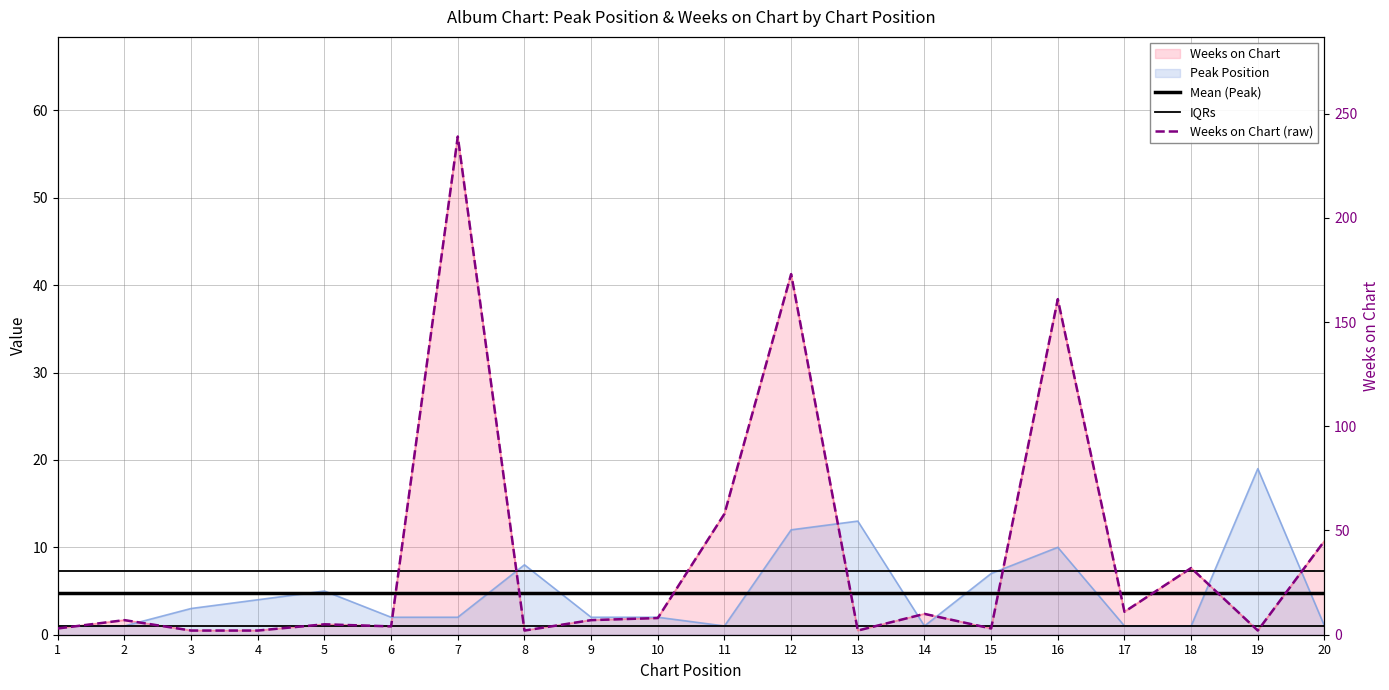

What is the difference between the highest and lowest values at 7?

234.2